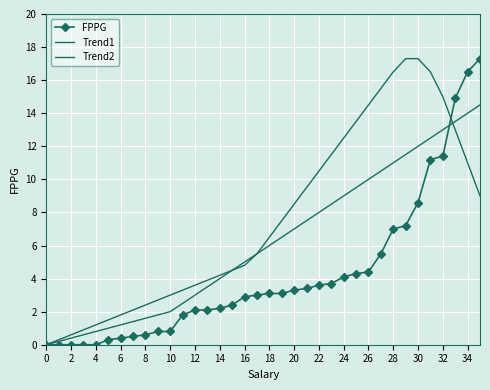

True or false: FPPG has more than 0 points higher than both neighbors.

False